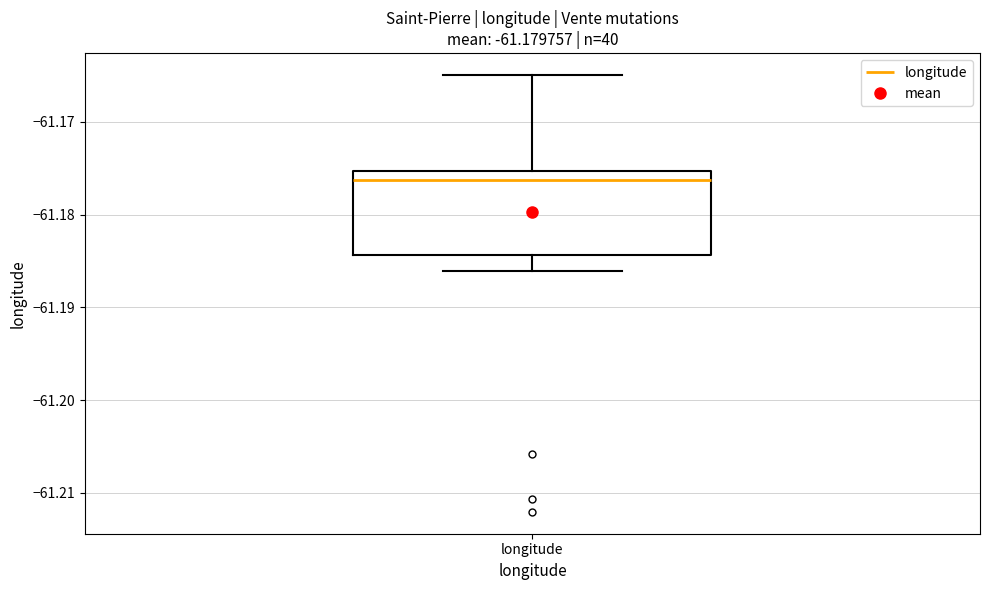

Read this box plot against the y-axis: the position of the median line, the range covered by the box, and the ends of both whiskers. The values are not printed on the chart, so give them approximately, as read against the axis.

median -61.176, box -61.184 to -61.175, whiskers -61.186 to -61.165